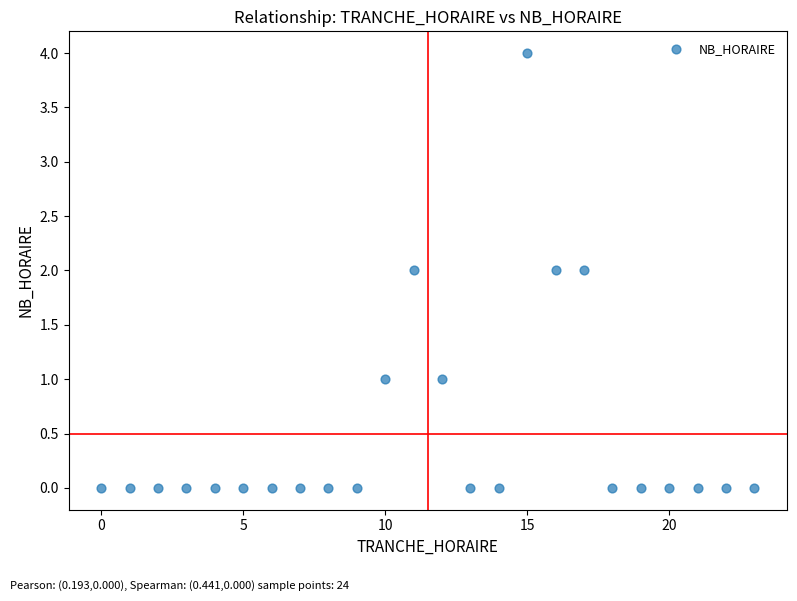

What is the range of X values (max minus min)?

23